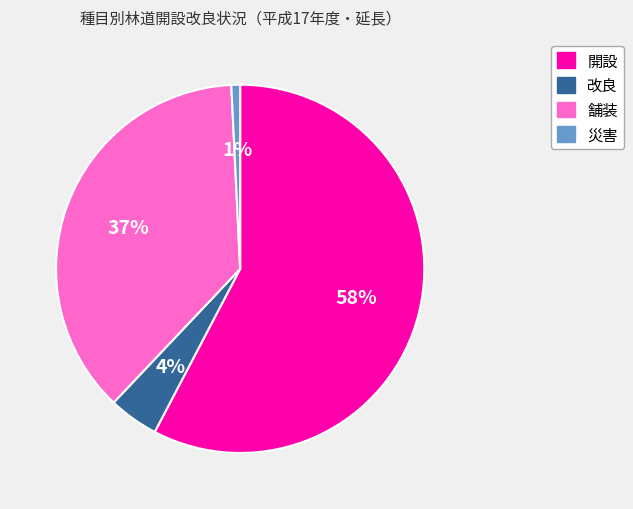

What percentage is the 開設 slice, to the nearest percent?

58%